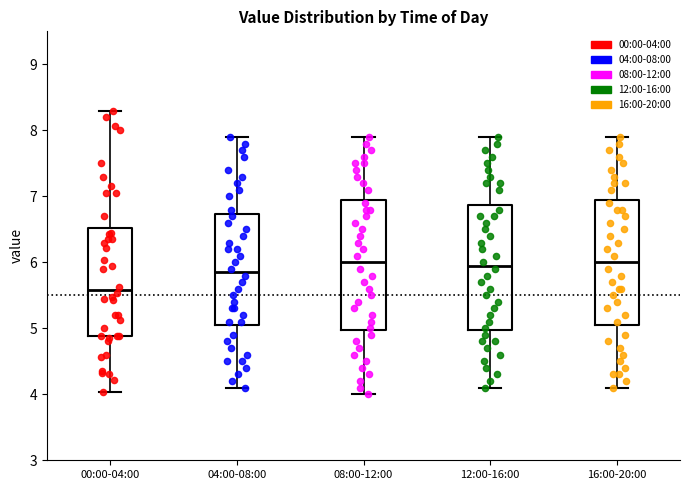

Which box has the lowest median line?

00:00-04:00